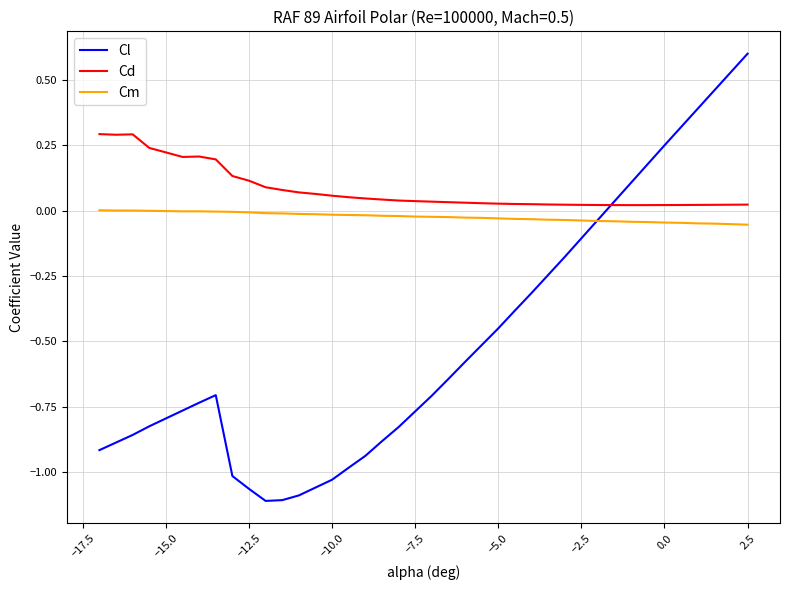

Which series has the widest spread of values?

Cl